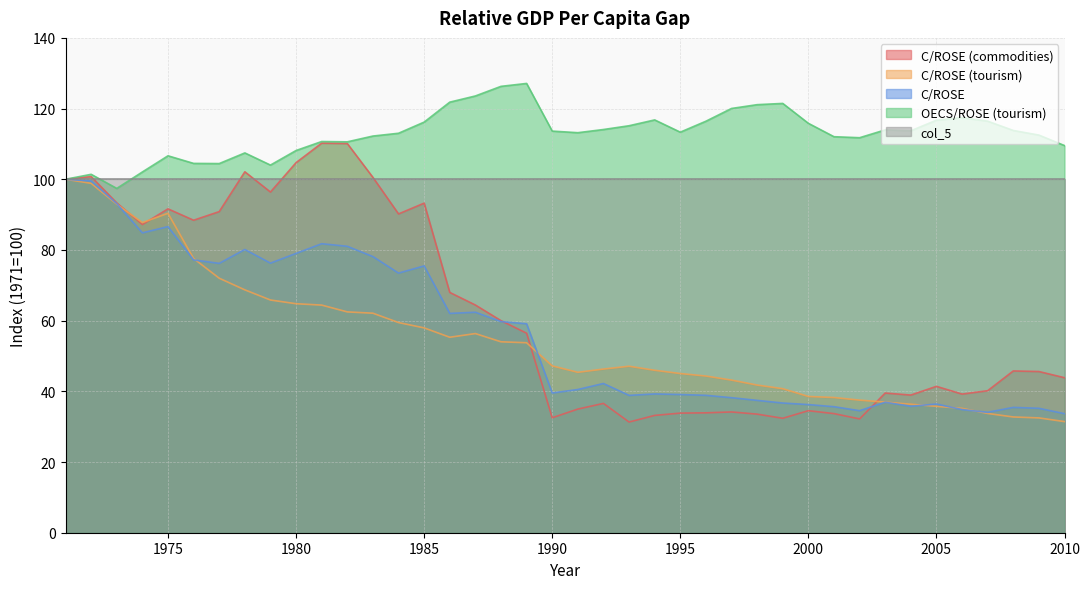

Reading right to left, transcribe all the data shown in this chart.

C/ROSE (commodities): 43.9	45.6	45.8	40.2	39.2	41.4	38.9	39.5	32.2	33.7	34.5	32.4	33.6	34.2	33.9	33.8	33.2	31.3	36.6	35.0	32.5	56.5	60.0	64.4	68.0	93.2	90.2	100.5	110.1	110.2	104.7	96.4	102.1	90.9	88.4	91.6	87.2	93.3	100.7	100.0
C/ROSE (tourism): 31.4	32.5	32.7	33.7	35.2	35.8	36.4	37.0	37.5	38.3	38.6	40.7	41.8	43.2	44.3	45.0	46.0	47.1	46.3	45.4	47.2	53.7	54.0	56.3	55.3	58.0	59.5	62.1	62.5	64.4	64.8	65.8	68.7	72.0	77.6	90.4	87.7	92.9	98.8	100.0
C/ROSE: 33.7	35.2	35.5	34.1	34.9	36.4	35.8	36.9	34.5	35.7	36.3	36.7	37.4	38.2	38.9	39.1	39.3	38.9	42.2	40.5	39.5	59.1	59.7	62.4	62.1	75.5	73.5	78.1	81.0	81.8	79.0	76.3	80.1	76.2	77.2	86.6	84.8	93.1	99.5	100.0
OECS/ROSE (tourism): 109.5	112.5	113.8	116.4	117.4	116.7	113.7	114.0	111.8	112.0	115.8	121.5	121.1	120.0	116.4	113.3	116.8	115.1	114.1	113.2	113.6	127.1	126.3	123.6	121.8	116.2	113.0	112.2	110.6	110.7	108.1	104.0	107.5	104.4	104.5	106.6	102.1	97.4	101.4	100.0